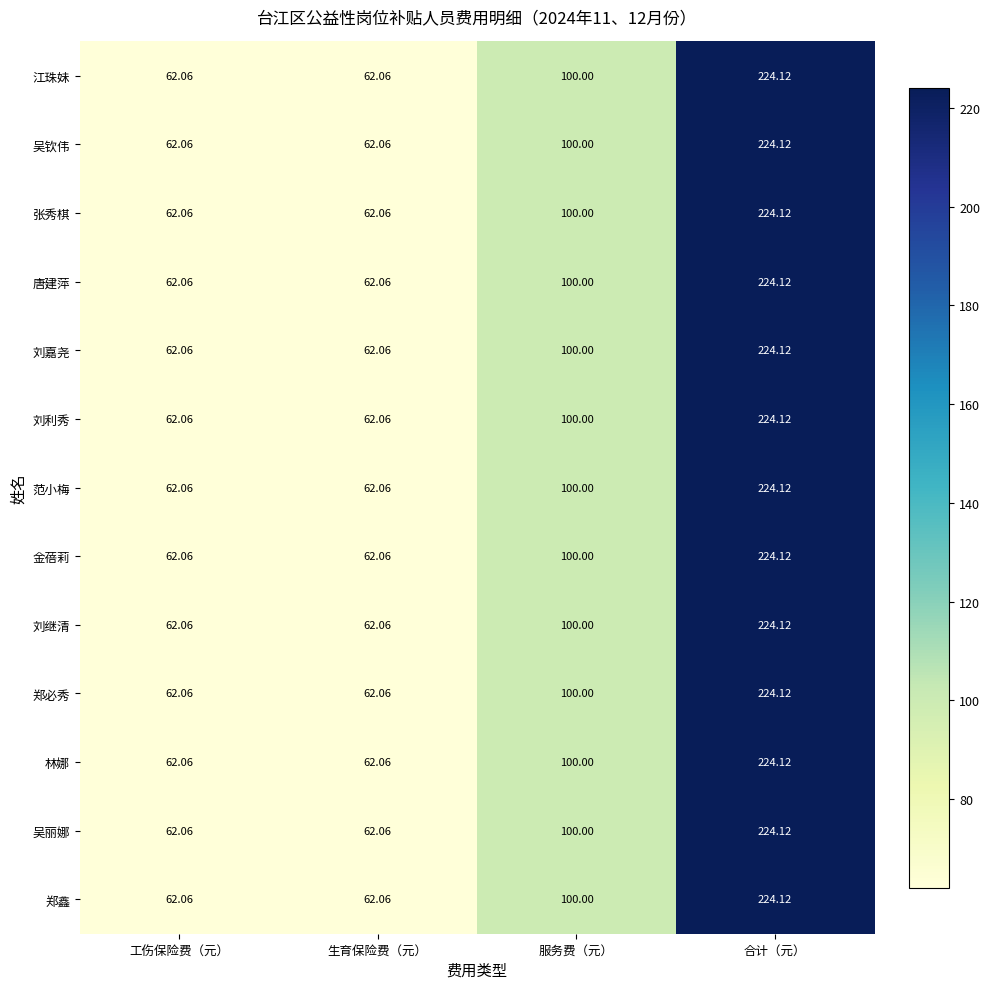

How many data points in 吴丽娜 are less than 100?

2